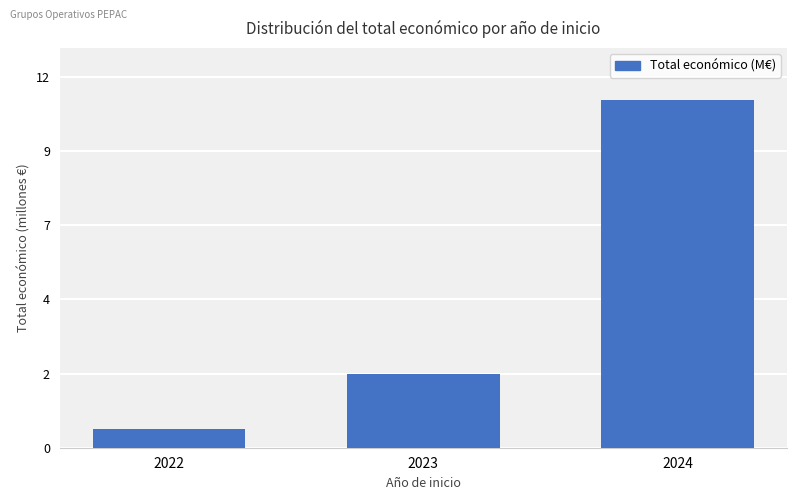

What is the sum of all values?

14.2